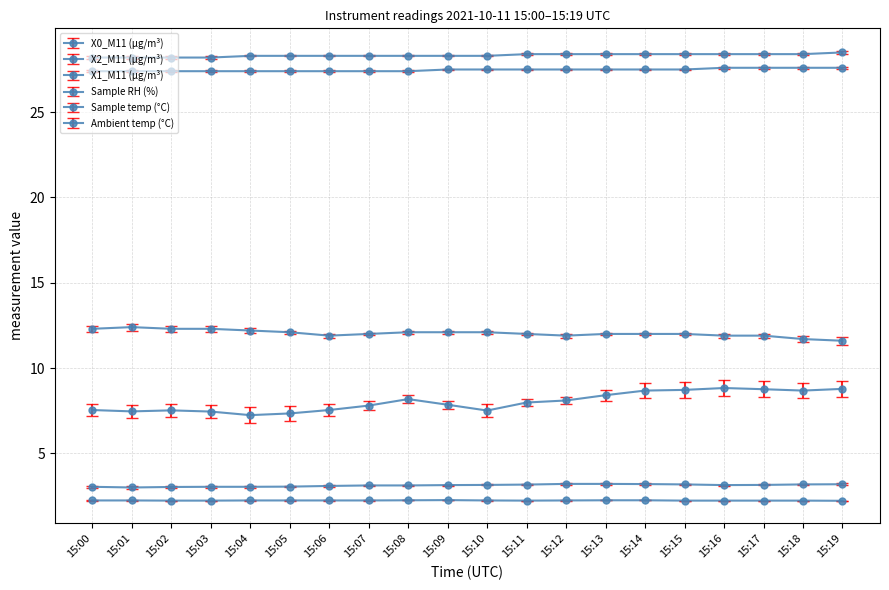

Count the number of data series in this chart.

6